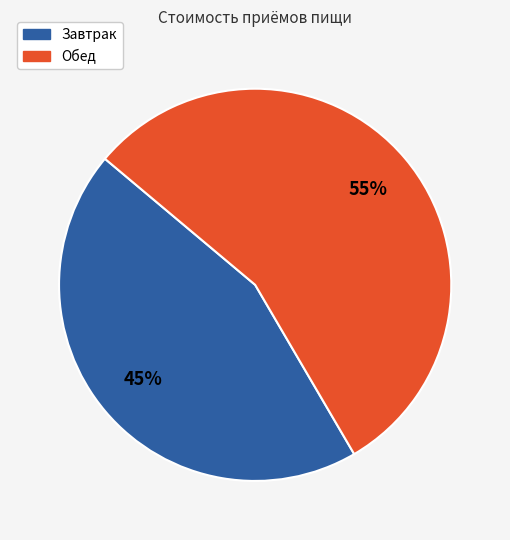

Which category has the biggest portion of the pie?

Обед